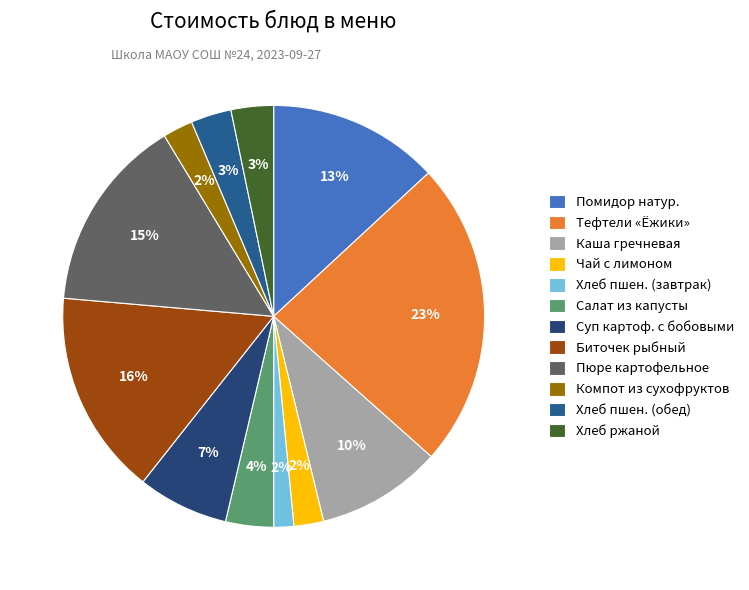

Is there a majority slice in this chart?

No